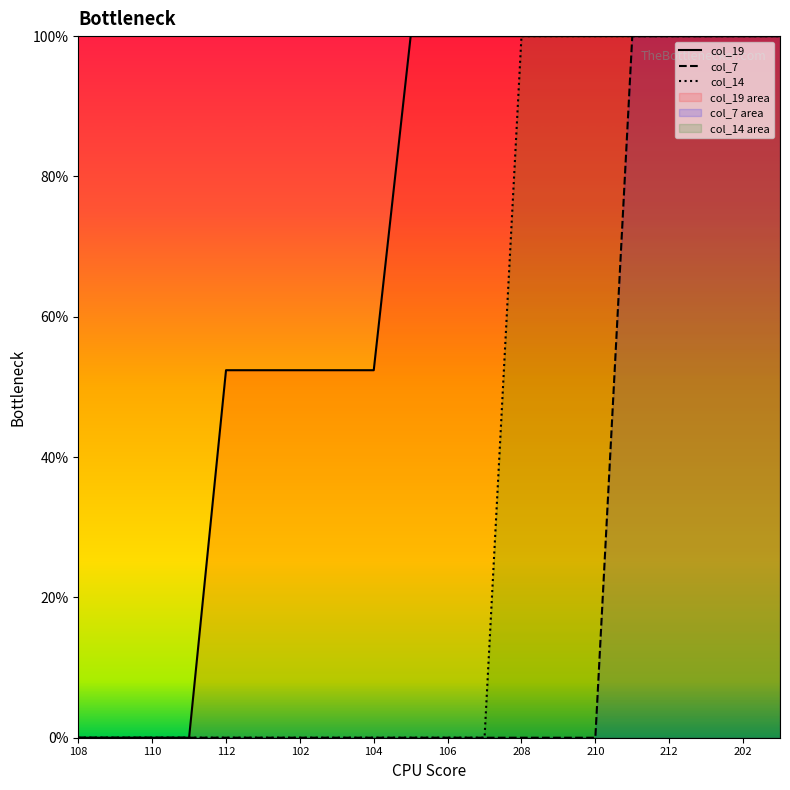

At which category is the sum across all series the highest?

15